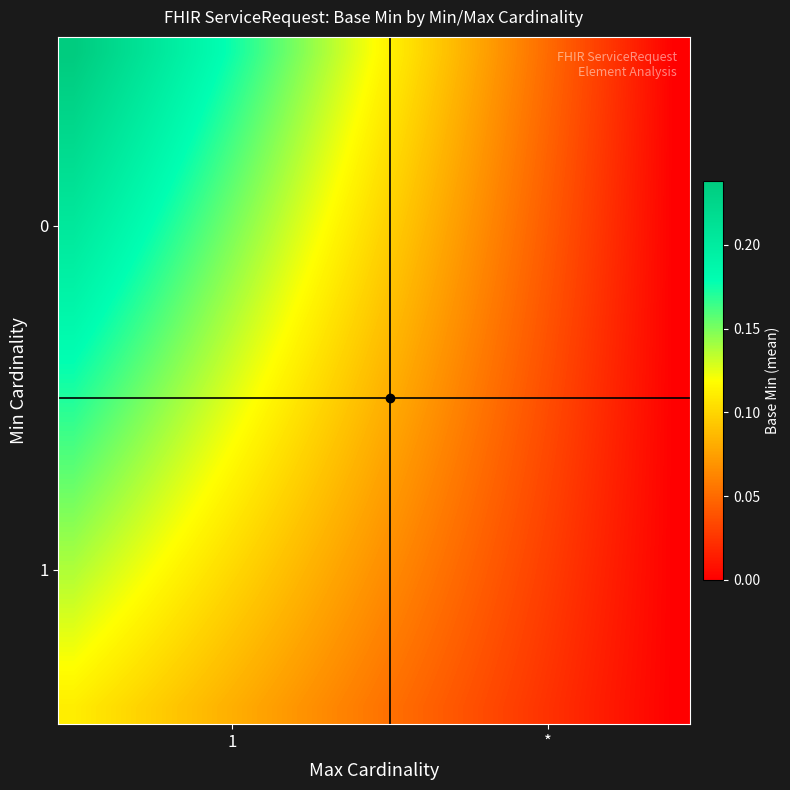

How many series are shown in this chart?

20